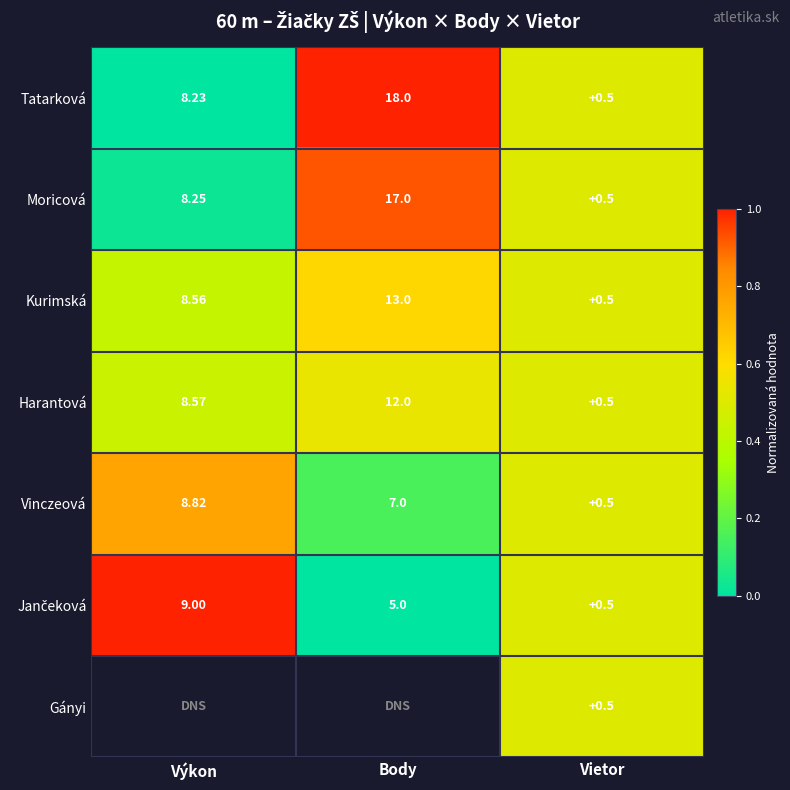

Where is Tatarková nearest to the value 9?

Výkon